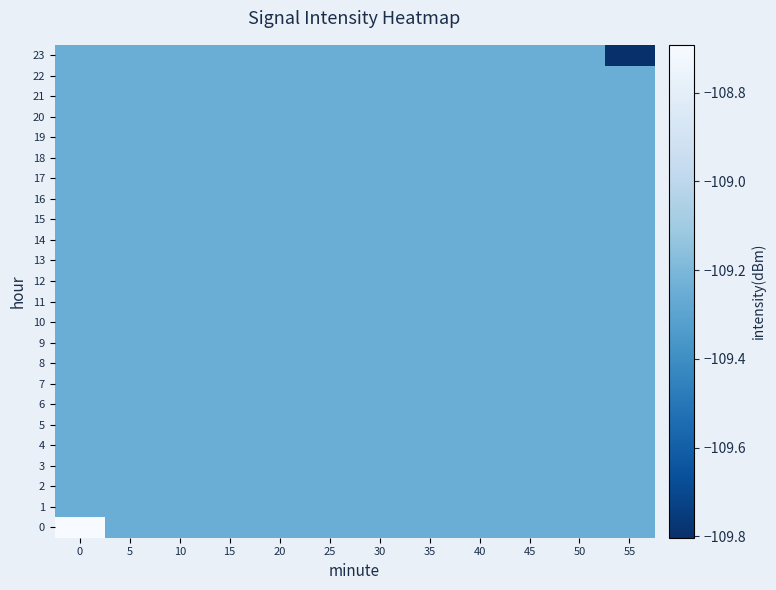

Reading left to right, extract all data points from this chart.

0: 0=-108.7	5=-109.2	10=-109.2	15=-109.2	20=-109.2	25=-109.2	30=-109.2	35=-109.2	40=-109.2	45=-109.2	50=-109.2	55=-109.2
1: 0=-109.2	5=-109.2	10=-109.2	15=-109.2	20=-109.2	25=-109.2	30=-109.2	35=-109.2	40=-109.2	45=-109.2	50=-109.2	55=-109.2
2: 0=-109.2	5=-109.2	10=-109.2	15=-109.2	20=-109.2	25=-109.2	30=-109.2	35=-109.2	40=-109.2	45=-109.2	50=-109.2	55=-109.2
3: 0=-109.2	5=-109.2	10=-109.2	15=-109.2	20=-109.2	25=-109.2	30=-109.2	35=-109.2	40=-109.2	45=-109.2	50=-109.2	55=-109.2
4: 0=-109.2	5=-109.2	10=-109.2	15=-109.2	20=-109.2	25=-109.2	30=-109.2	35=-109.2	40=-109.2	45=-109.2	50=-109.2	55=-109.2
5: 0=-109.2	5=-109.2	10=-109.2	15=-109.2	20=-109.2	25=-109.2	30=-109.2	35=-109.2	40=-109.2	45=-109.2	50=-109.2	55=-109.2
6: 0=-109.2	5=-109.2	10=-109.2	15=-109.2	20=-109.2	25=-109.2	30=-109.2	35=-109.2	40=-109.2	45=-109.2	50=-109.2	55=-109.2
7: 0=-109.2	5=-109.2	10=-109.2	15=-109.2	20=-109.2	25=-109.2	30=-109.2	35=-109.2	40=-109.2	45=-109.2	50=-109.2	55=-109.2
8: 0=-109.2	5=-109.2	10=-109.2	15=-109.2	20=-109.2	25=-109.2	30=-109.2	35=-109.2	40=-109.2	45=-109.2	50=-109.2	55=-109.2
9: 0=-109.2	5=-109.2	10=-109.2	15=-109.2	20=-109.2	25=-109.2	30=-109.2	35=-109.2	40=-109.2	45=-109.2	50=-109.2	55=-109.2
10: 0=-109.2	5=-109.2	10=-109.2	15=-109.2	20=-109.2	25=-109.2	30=-109.2	35=-109.2	40=-109.2	45=-109.2	50=-109.2	55=-109.2
11: 0=-109.2	5=-109.2	10=-109.2	15=-109.2	20=-109.2	25=-109.2	30=-109.2	35=-109.2	40=-109.2	45=-109.2	50=-109.2	55=-109.2
12: 0=-109.2	5=-109.2	10=-109.2	15=-109.2	20=-109.2	25=-109.2	30=-109.2	35=-109.2	40=-109.2	45=-109.2	50=-109.2	55=-109.2
13: 0=-109.2	5=-109.2	10=-109.2	15=-109.2	20=-109.2	25=-109.2	30=-109.2	35=-109.2	40=-109.2	45=-109.2	50=-109.2	55=-109.2
14: 0=-109.2	5=-109.2	10=-109.2	15=-109.2	20=-109.2	25=-109.2	30=-109.2	35=-109.2	40=-109.2	45=-109.2	50=-109.2	55=-109.2
15: 0=-109.2	5=-109.2	10=-109.2	15=-109.2	20=-109.2	25=-109.2	30=-109.2	35=-109.2	40=-109.2	45=-109.2	50=-109.2	55=-109.2
16: 0=-109.2	5=-109.2	10=-109.2	15=-109.2	20=-109.2	25=-109.2	30=-109.2	35=-109.2	40=-109.2	45=-109.2	50=-109.2	55=-109.2
17: 0=-109.2	5=-109.2	10=-109.2	15=-109.2	20=-109.2	25=-109.2	30=-109.2	35=-109.2	40=-109.2	45=-109.2	50=-109.2	55=-109.2
18: 0=-109.2	5=-109.2	10=-109.2	15=-109.2	20=-109.2	25=-109.2	30=-109.2	35=-109.2	40=-109.2	45=-109.2	50=-109.2	55=-109.2
19: 0=-109.2	5=-109.2	10=-109.2	15=-109.2	20=-109.2	25=-109.2	30=-109.2	35=-109.2	40=-109.2	45=-109.2	50=-109.2	55=-109.2
20: 0=-109.2	5=-109.2	10=-109.2	15=-109.2	20=-109.2	25=-109.2	30=-109.2	35=-109.2	40=-109.2	45=-109.2	50=-109.2	55=-109.2
21: 0=-109.2	5=-109.2	10=-109.2	15=-109.2	20=-109.2	25=-109.2	30=-109.2	35=-109.2	40=-109.2	45=-109.2	50=-109.2	55=-109.2
22: 0=-109.2	5=-109.2	10=-109.2	15=-109.2	20=-109.2	25=-109.2	30=-109.2	35=-109.2	40=-109.2	45=-109.2	50=-109.2	55=-109.2
23: 0=-109.2	5=-109.2	10=-109.2	15=-109.2	20=-109.2	25=-109.2	30=-109.2	35=-109.2	40=-109.2	45=-109.2	50=-109.2	55=-109.8